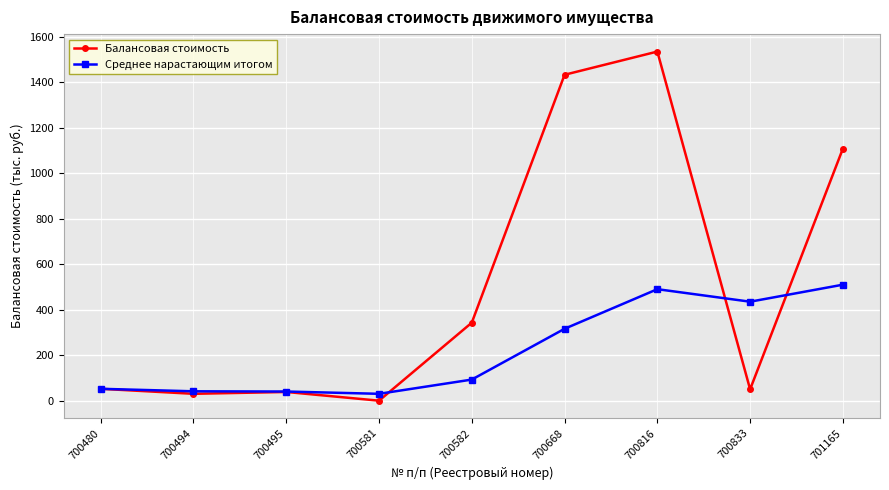

Which series has the widest spread of values?

Балансовая стоимость